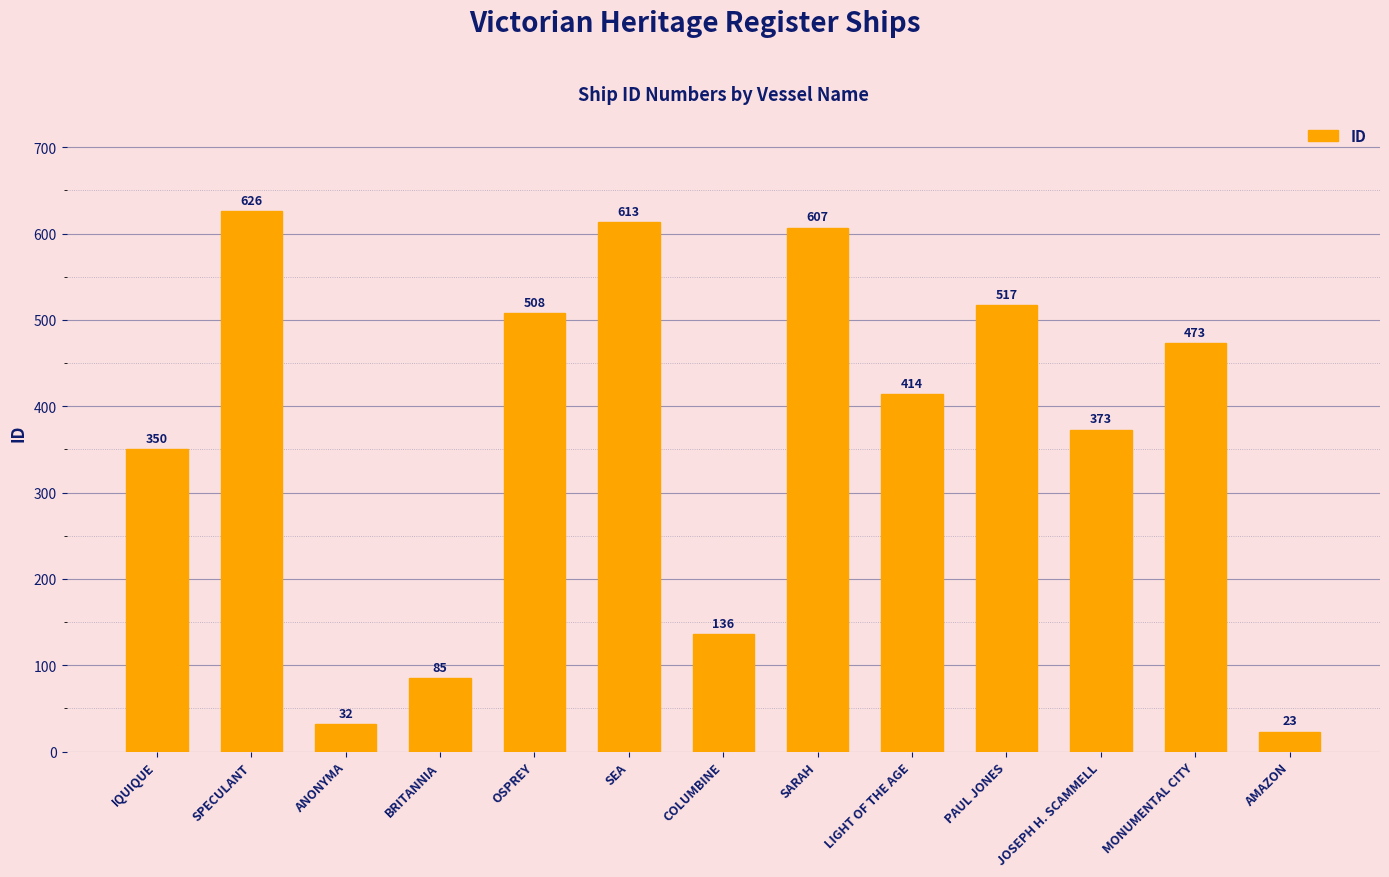

Reading left to right, transcribe all the data shown in this chart.

350	626	32	85	508	613	136	607	414	517	373	473	23